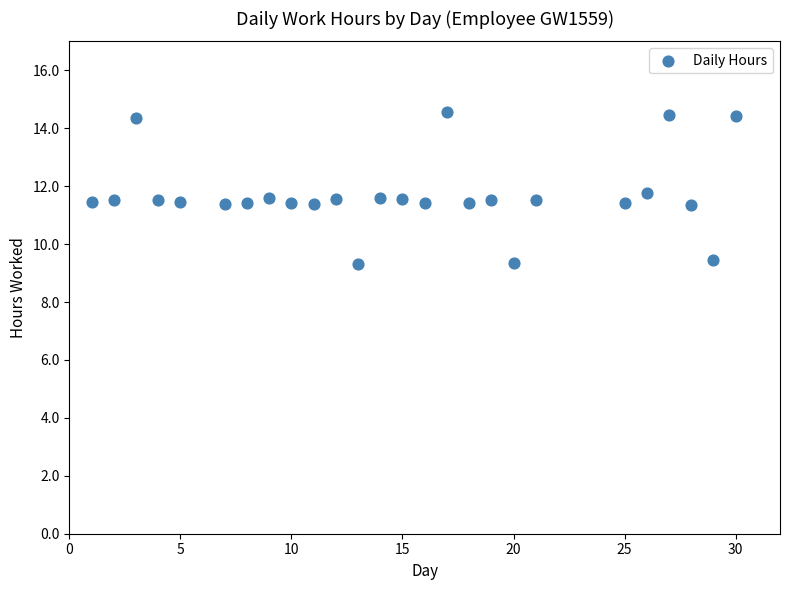

What is the range of X values (max minus min)?

29.0